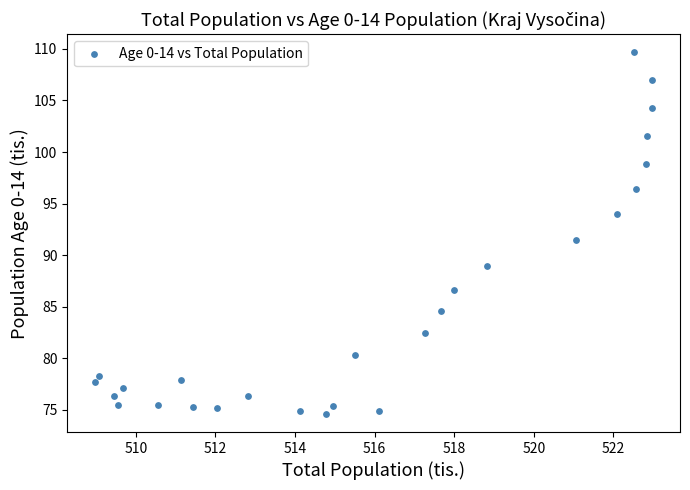

What Y value in the scatter plot is closest to 92?

91.4